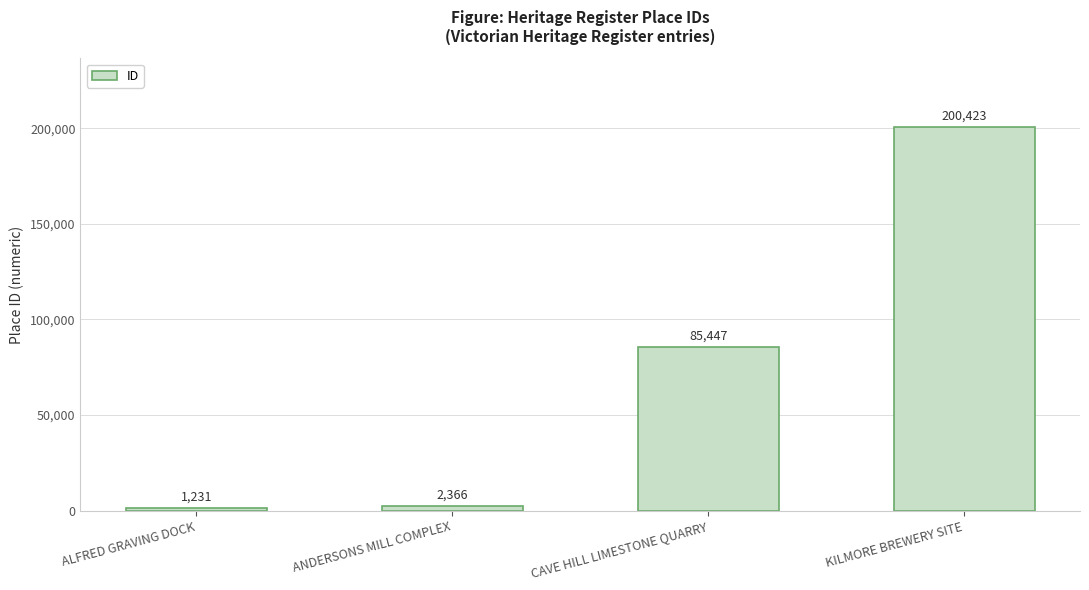

What is the ratio of the value at KILMORE BREWERY SITE to the value at CAVE HILL LIMESTONE QUARRY?

2.3